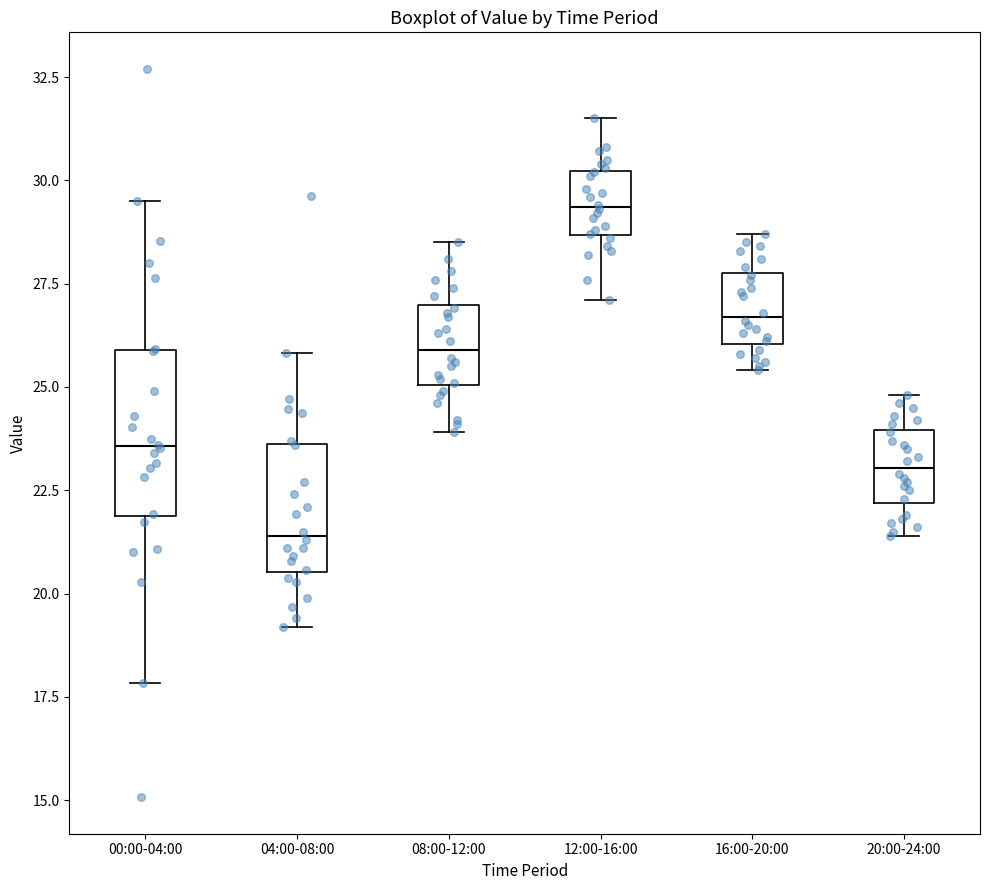

Which box has the highest median line?

12:00-16:00